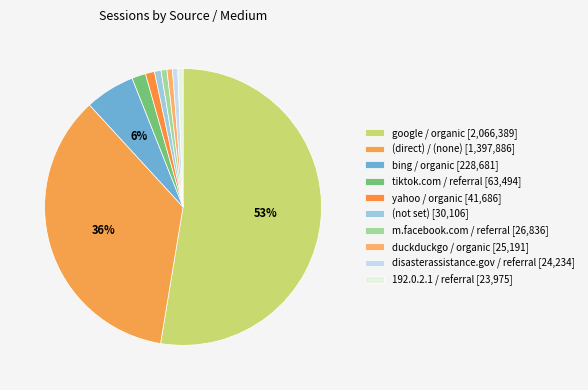

Is it true that 192.0.2.1 / referral is 1% of the pie?

True